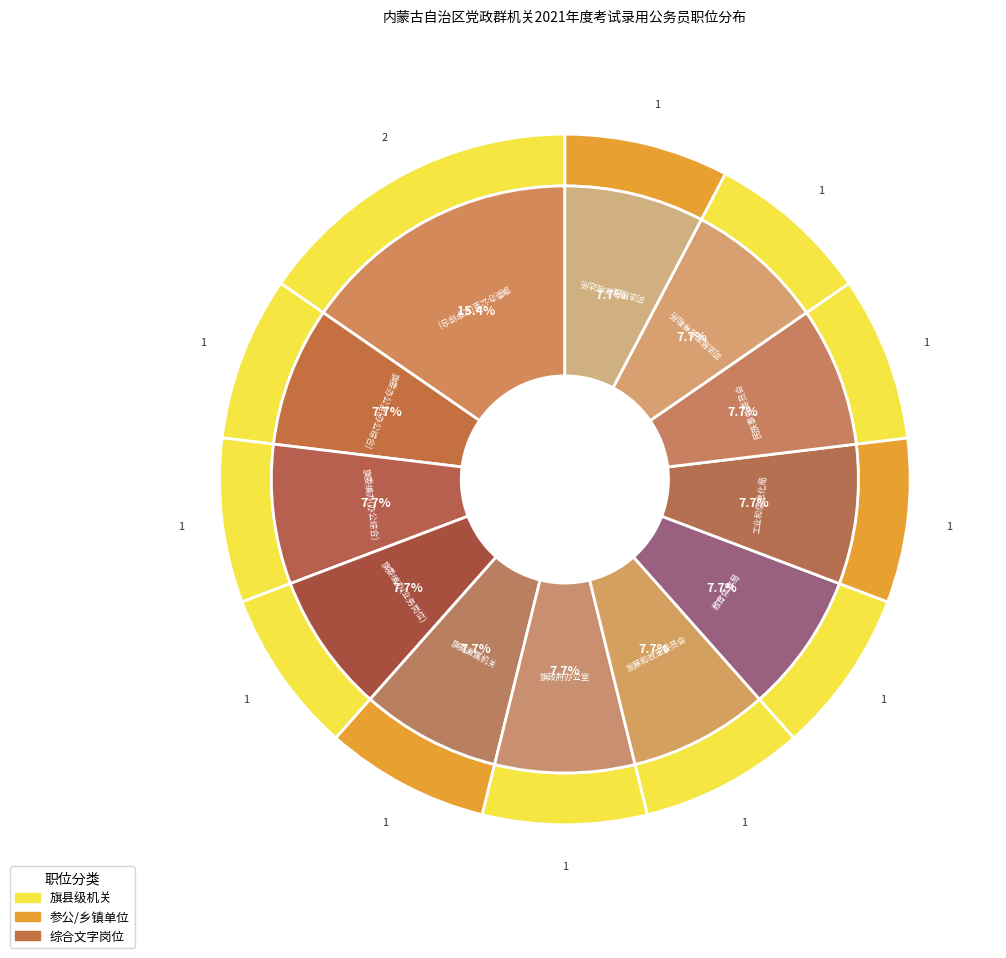

How many segments does this pie chart have?

12